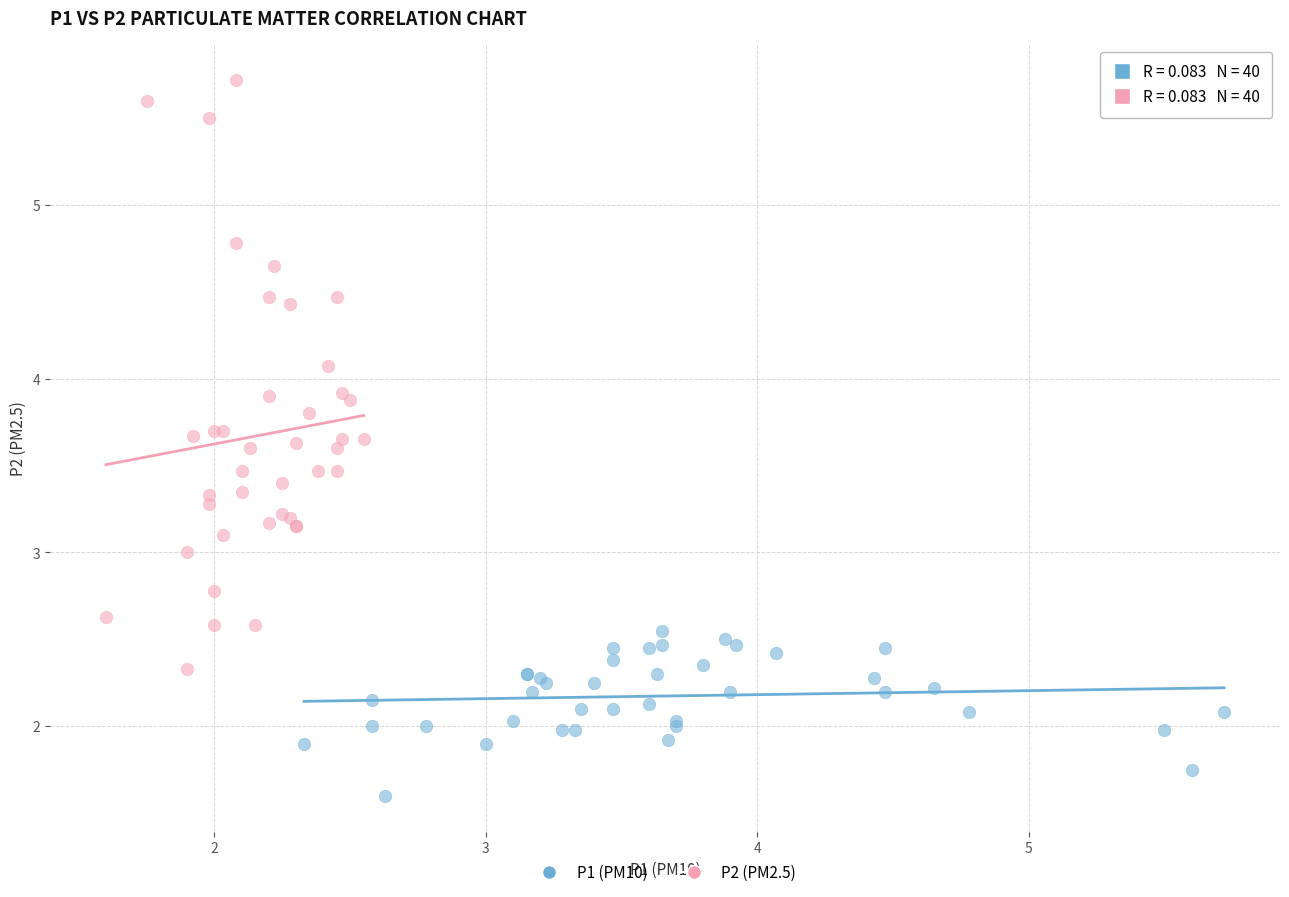

Which series contains the lowest Y value?

P1 (PM10)